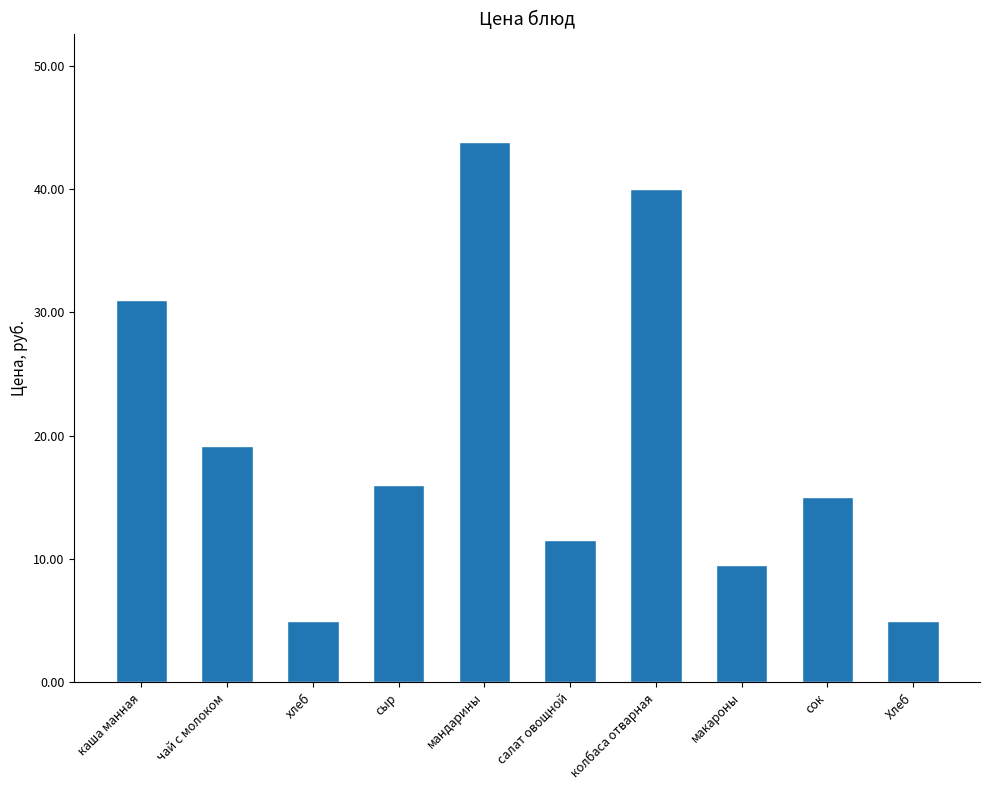

Between Хлеб and мандарины, which is larger?

мандарины